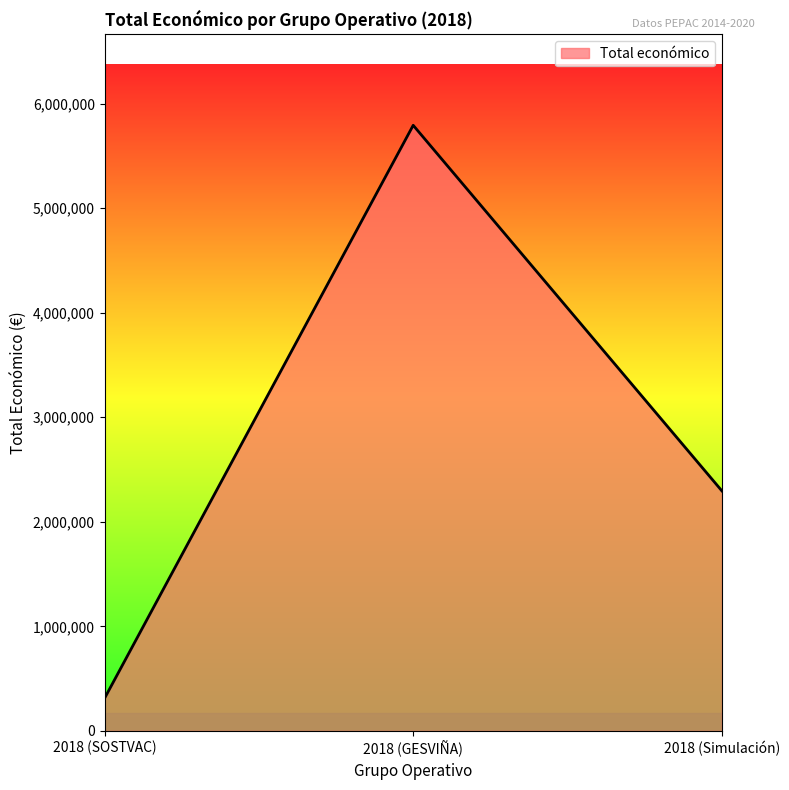

Which label corresponds to the largest value in the chart?

2018 (GESVIÑA)